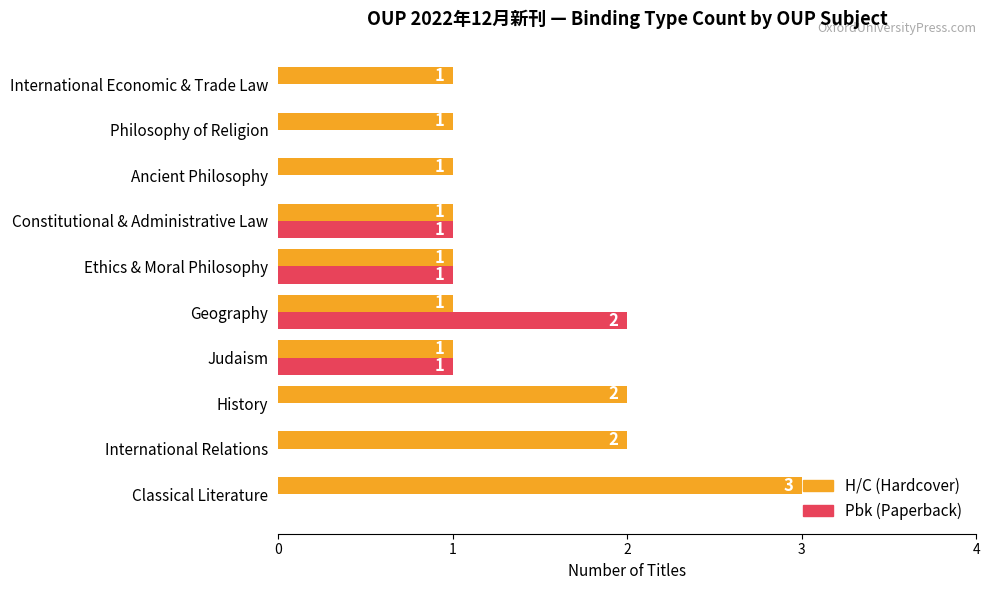

What is the total value across all series at Geography?

3